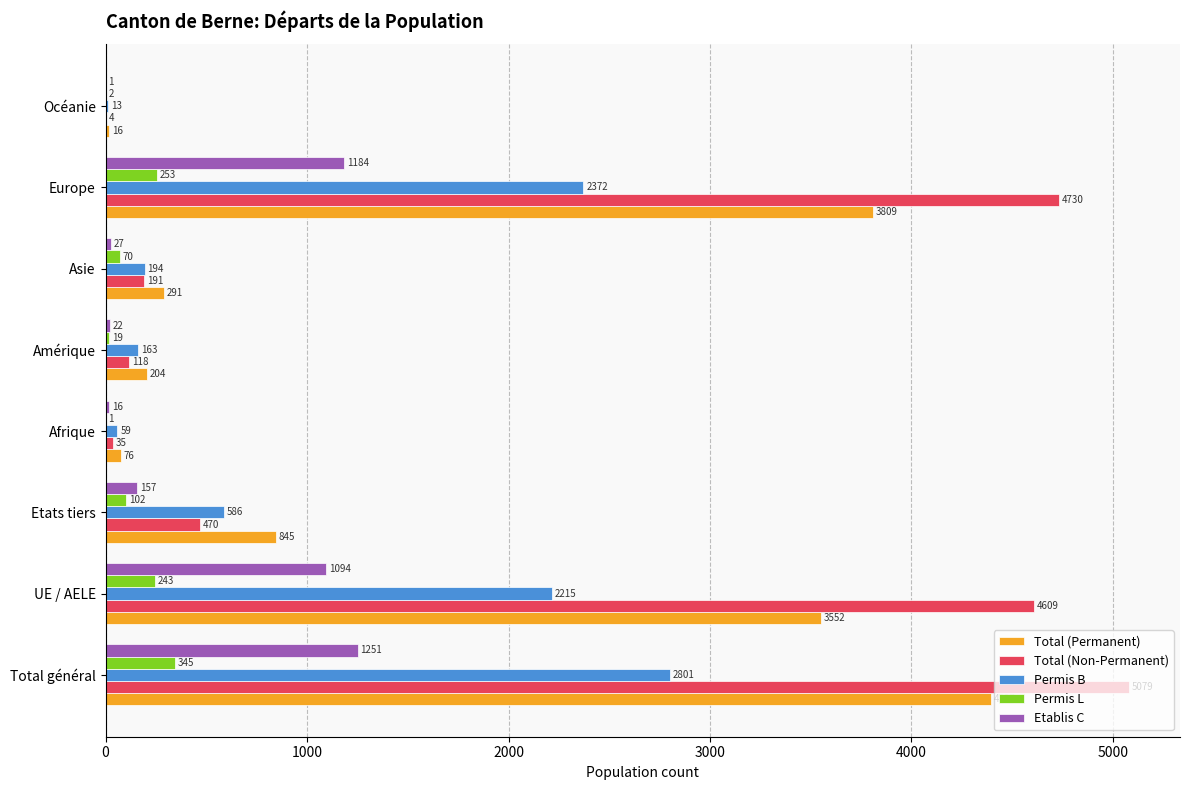

Between Total général and Etats tiers, which series saw the biggest shift?

Total (Non-Permanent)